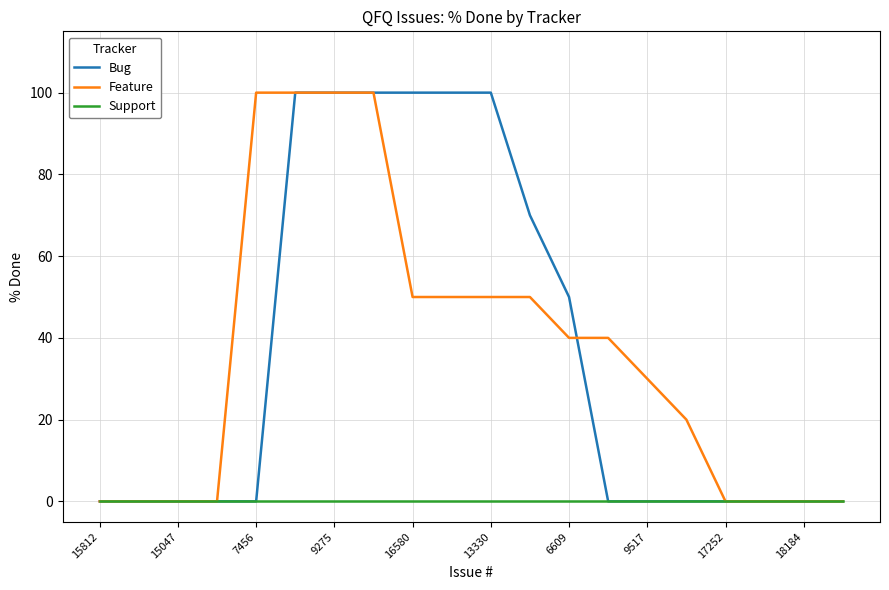

How many Feature values are between 0 and 50?

16